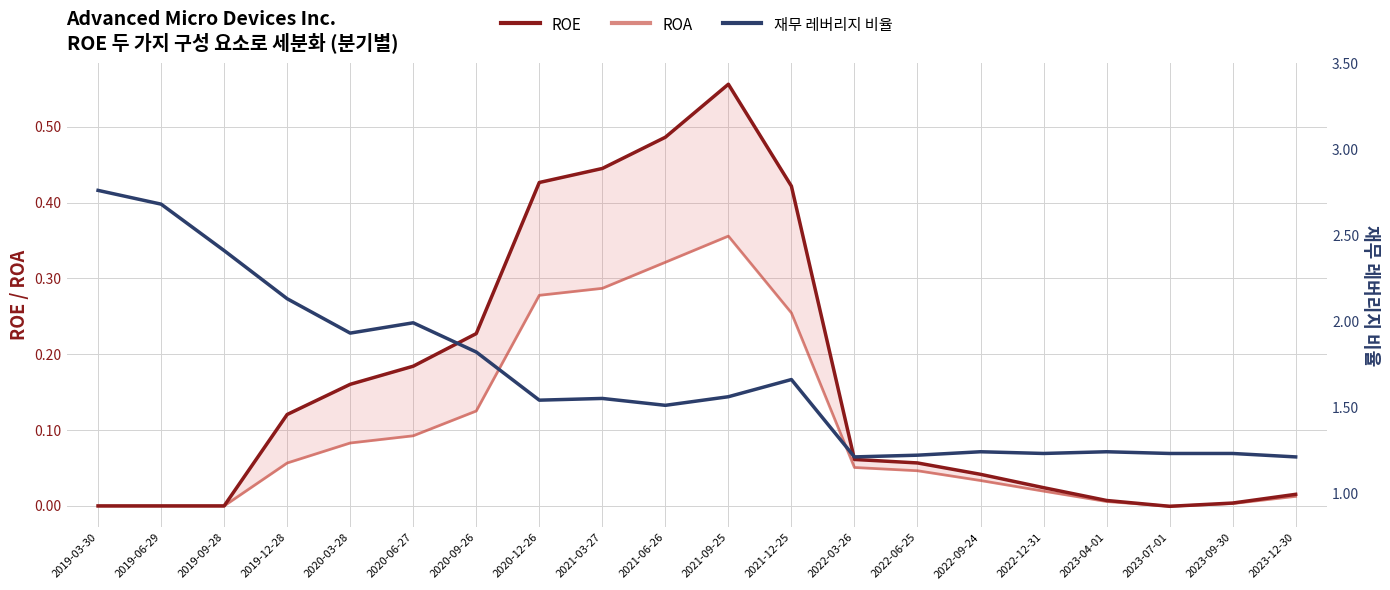

Read the 재무 레버리지 비율 value at 2021-03-27.

1.6